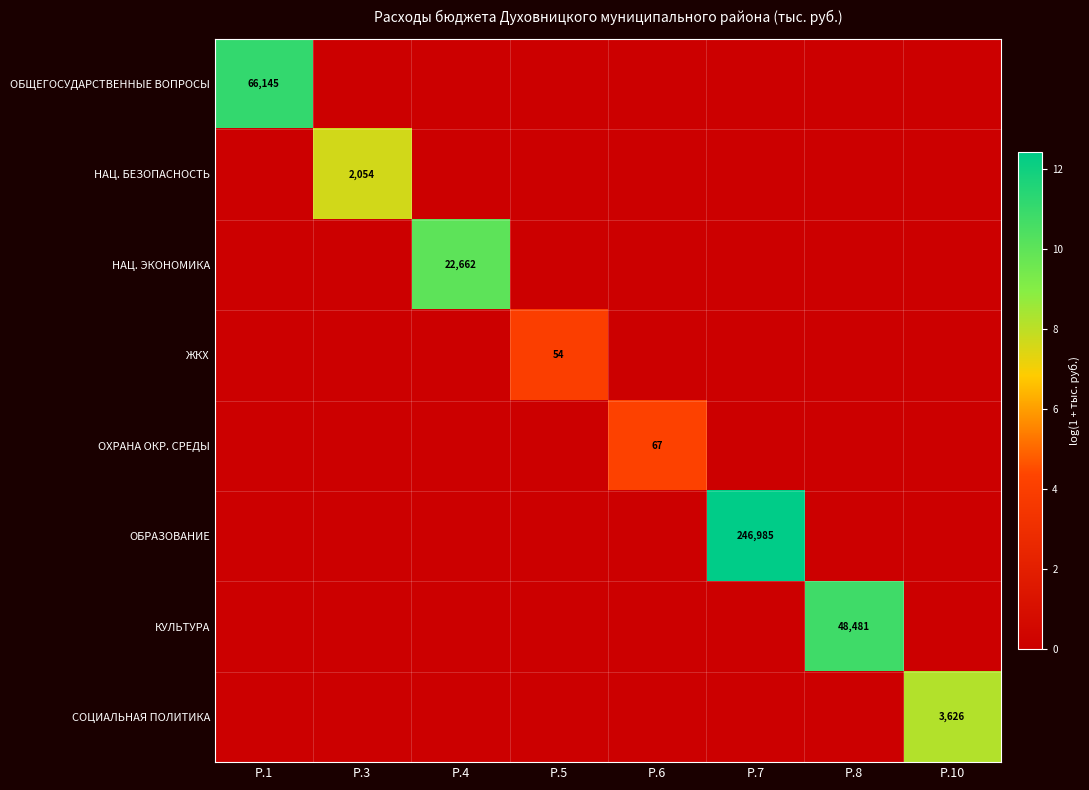

The value of ОБЩЕГОСУДАРСТВЕННЫЕ ВОПРОСЫ at Р.1 is 98728. True or false?

False